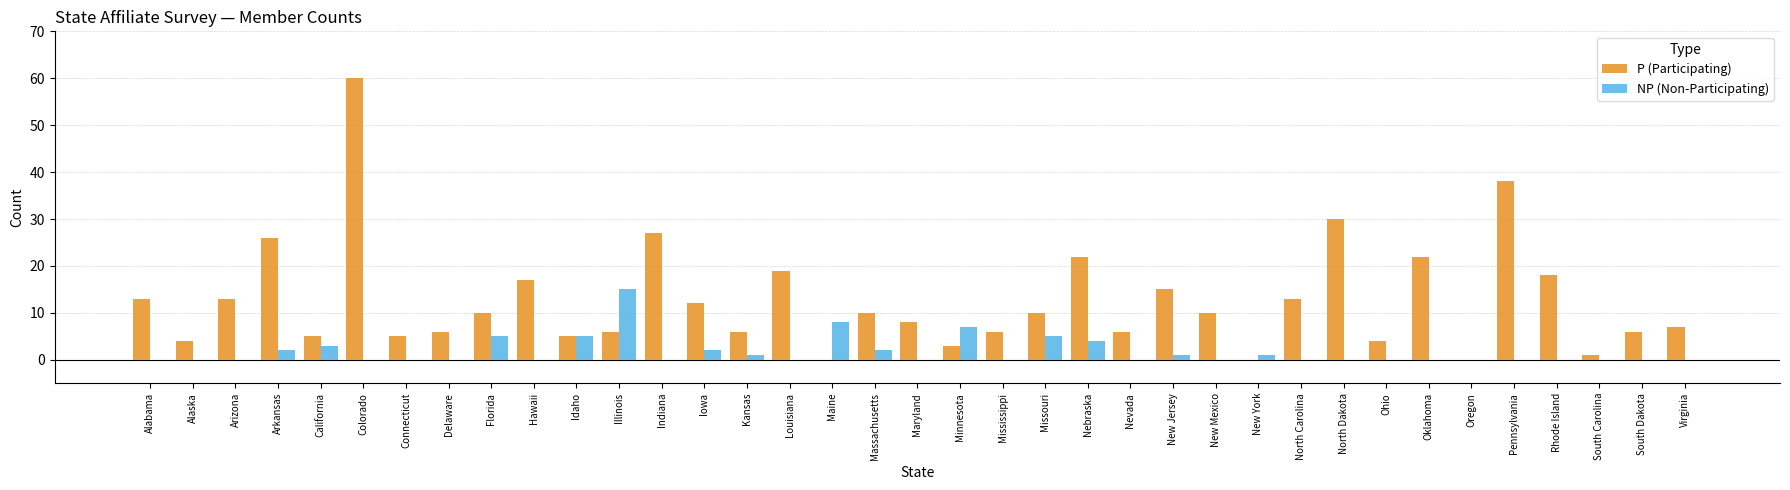

Between Alaska and Rhode Island, which series saw the biggest shift?

P (Participating)